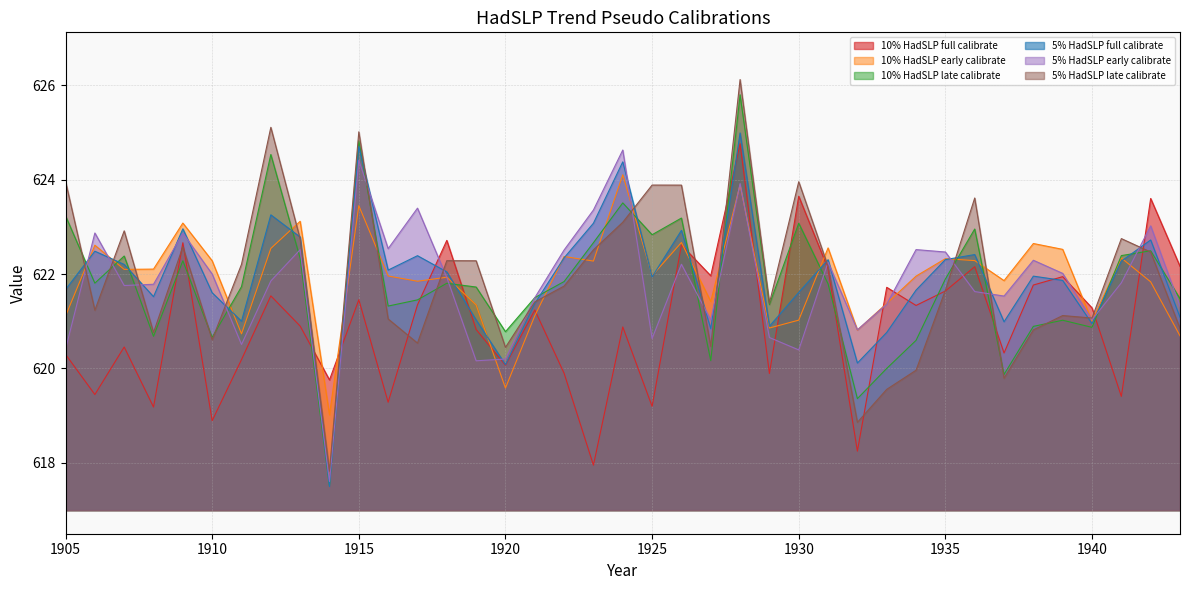

Reading left to right, list all the values displayed in this chart.

10% HadSLP full calibrate: 620.3	619.4	620.5	619.2	622.7	618.9	620.2	621.5	620.9	619.8	621.5	619.3	621.3	622.7	620.8	620.1	621.2	619.9	618.0	620.9	619.2	622.6	622.0	624.8	619.9	623.6	622.1	618.2	621.7	621.3	621.6	622.2	620.3	621.8	621.9	621.3	619.4	623.6	622.2
10% HadSLP early calibrate: 621.1	622.6	622.1	622.1	623.1	622.3	620.7	622.5	623.1	619.0	623.4	622.0	621.8	621.9	621.3	619.6	621.1	622.4	622.3	624.1	622.0	622.7	621.4	623.9	620.9	621.0	622.6	620.8	621.4	622.0	622.3	622.3	621.9	622.6	622.5	621.0	622.3	621.8	620.7
10% HadSLP late calibrate: 623.2	621.8	622.4	620.7	622.3	620.7	621.7	624.5	622.3	617.5	624.8	621.3	621.5	621.8	621.7	620.8	621.5	621.8	622.7	623.5	622.8	623.2	620.2	625.8	621.4	623.1	621.8	619.4	620.0	620.6	621.9	623.0	619.9	620.9	621.0	620.9	622.4	622.5	621.5
5% HadSLP full calibrate: 621.7	622.5	622.2	621.5	623.0	621.6	621.0	623.3	622.8	617.5	624.7	622.1	622.4	622.0	621.0	620.1	621.4	622.3	623.1	624.4	621.9	622.9	620.8	625.0	620.9	621.6	622.3	620.1	620.8	621.7	622.3	622.4	621.0	622.0	621.9	620.9	622.3	622.7	621.1
5% HadSLP early calibrate: 620.4	622.9	621.8	621.8	622.9	622.0	620.5	621.9	622.5	617.6	624.4	622.5	623.4	621.9	620.2	620.2	621.5	622.5	623.4	624.6	620.6	622.2	621.0	623.9	620.7	620.4	622.2	620.8	621.4	622.5	622.5	621.6	621.5	622.3	622.0	621.0	621.8	623.0	621.3
5% HadSLP late calibrate: 624.0	621.2	622.9	620.8	622.6	620.6	622.2	625.1	622.7	617.8	625.0	621.0	620.5	622.3	622.3	620.4	621.4	621.7	622.5	623.1	623.9	623.9	620.5	626.1	621.4	624.0	622.2	618.9	619.6	620.0	621.7	623.6	619.8	620.8	621.1	621.1	622.8	622.5	620.8